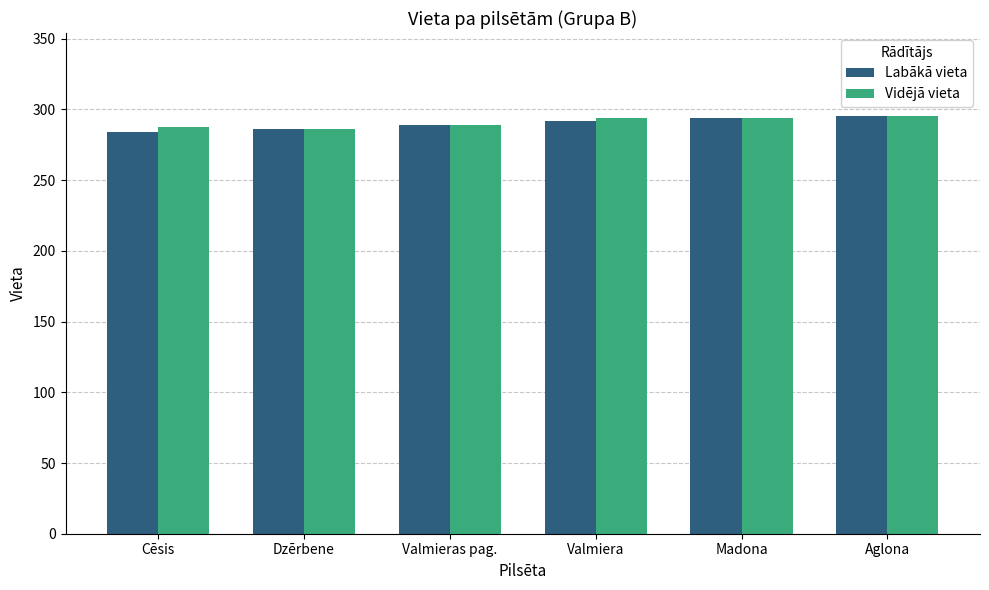

What is the spread (max minus min) of values at Cēsis?

3.3